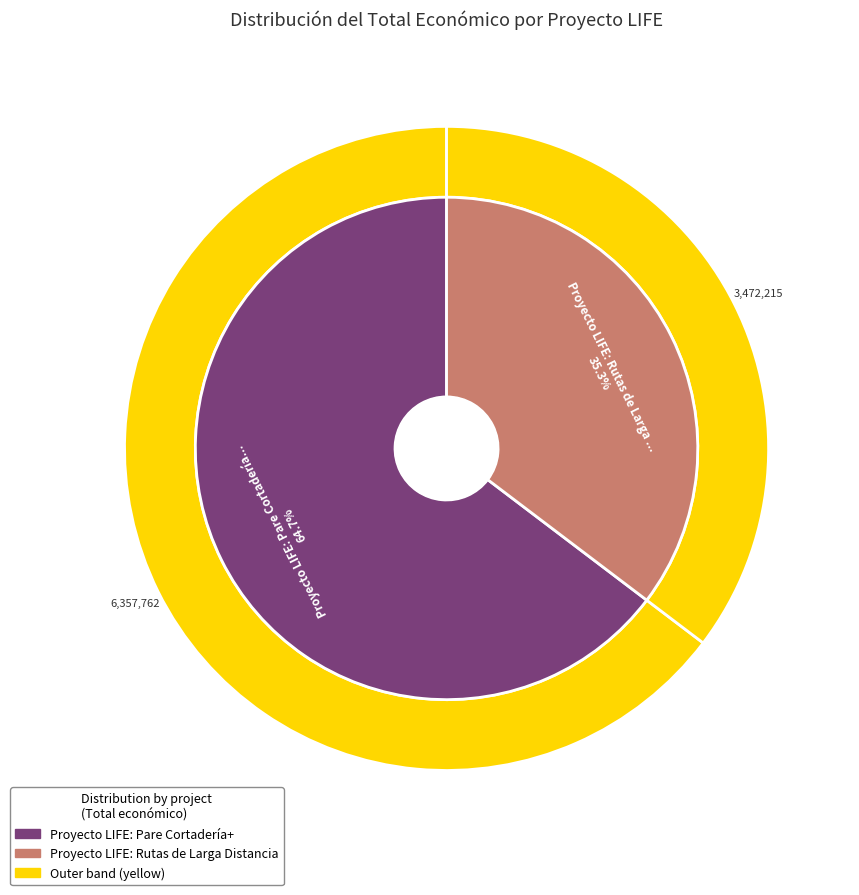

What is the change in value from Proyecto LIFE: Pare Cortadería+ to Proyecto LIFE: Rutas de Larga Distancia?

-2885547